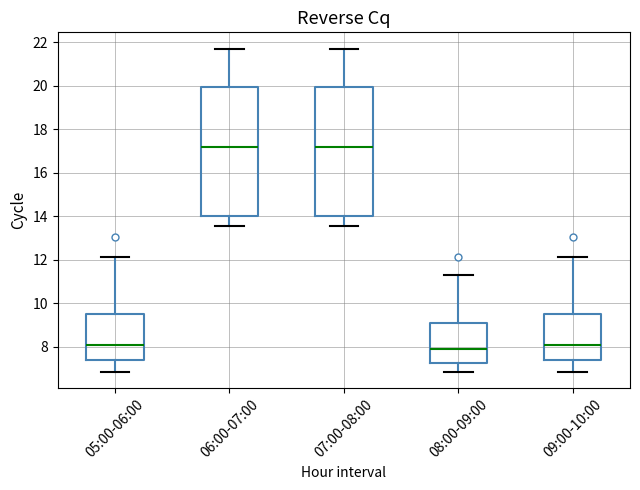

Reading left to right, read every box against the y-axis: the position of its median line, the range the box covers, and the ends of its whiskers. The values are not printed on the chart, so give them approximately, as read against the axis.

05:00-06:00: median 8.0, box 7.4 to 9.6, whiskers 6.8 to 12.2
06:00-07:00: median 17.2, box 14.0 to 20.0, whiskers 13.6 to 21.8
07:00-08:00: median 17.2, box 14.0 to 20.0, whiskers 13.6 to 21.8
08:00-09:00: median 7.8, box 7.2 to 9.0, whiskers 6.8 to 11.2
09:00-10:00: median 8.0, box 7.4 to 9.6, whiskers 6.8 to 12.2